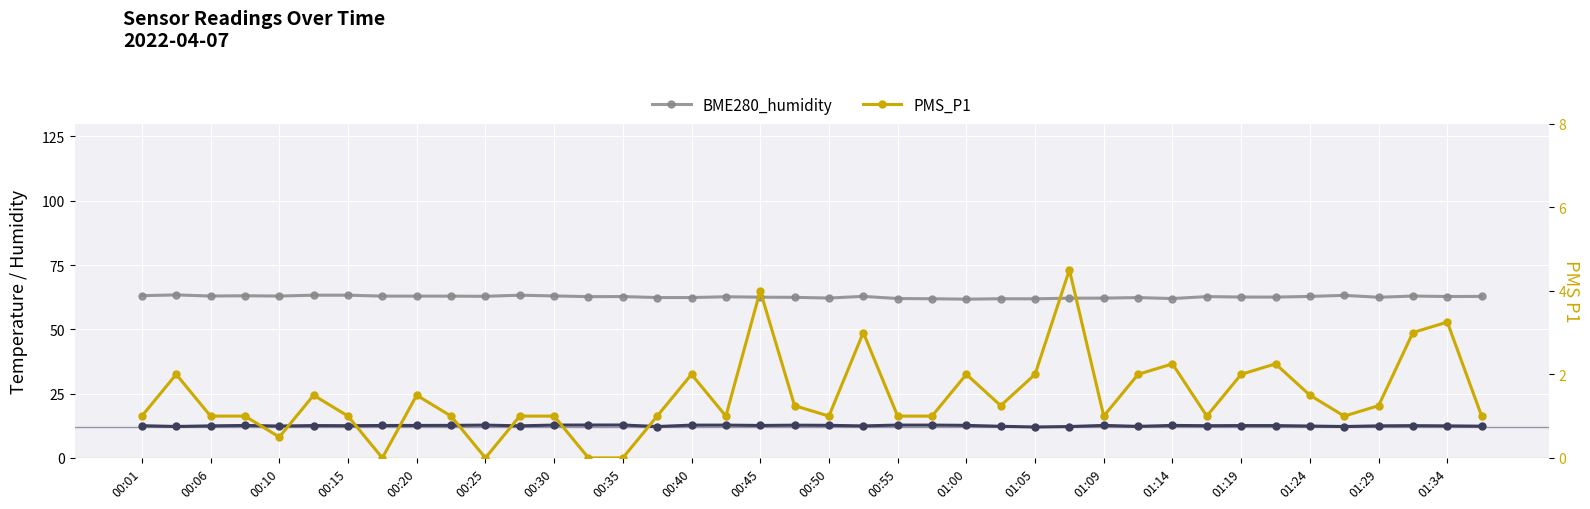

True or false: BME280_temperature and PMS_P1 intersect in this chart.

False